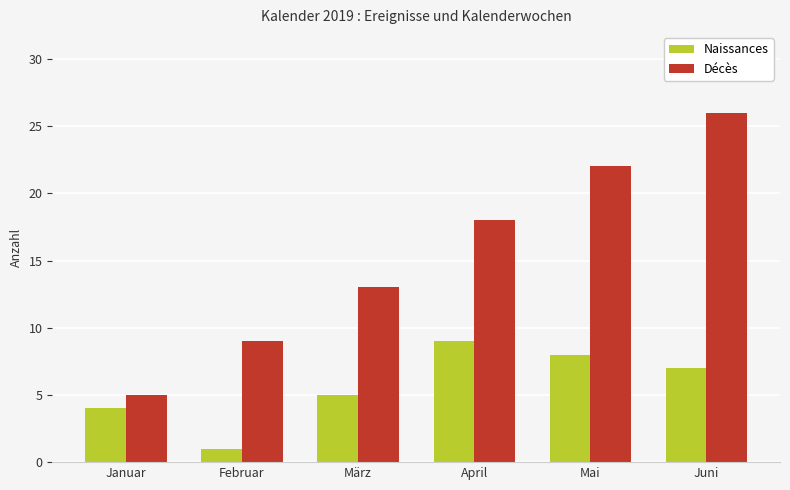

How many bars are there in total?

12